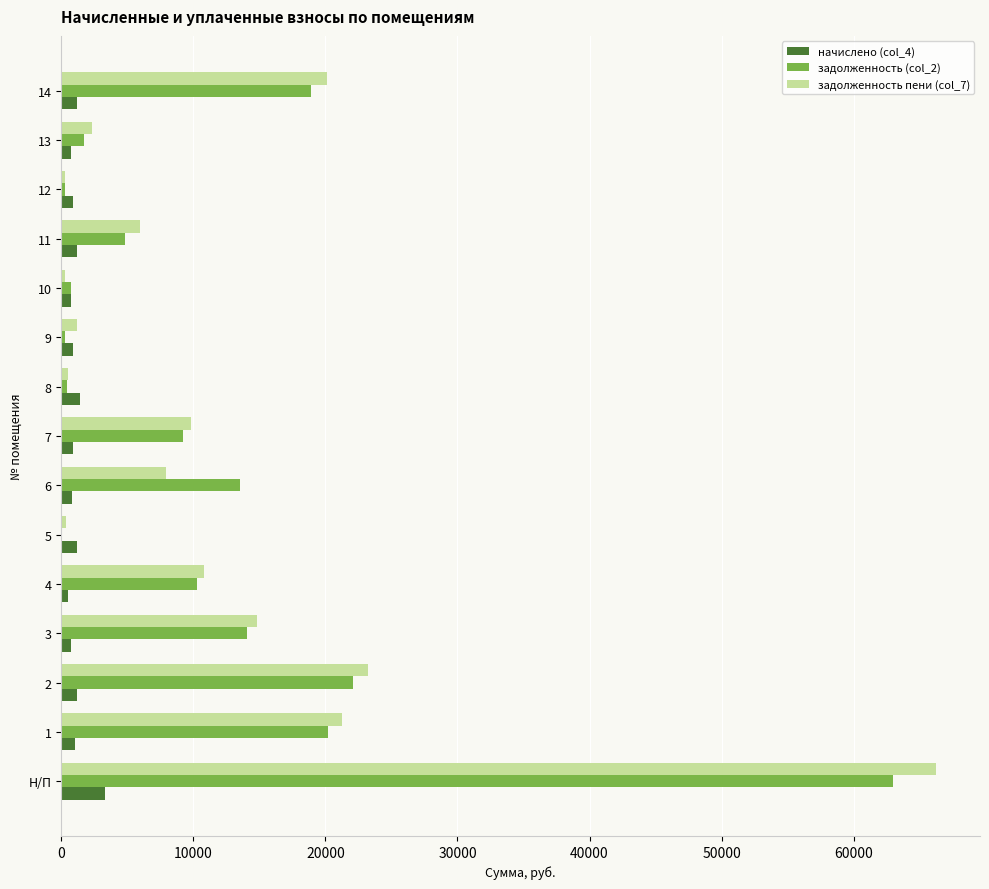

At which category does the chart reach its peak across all series?

Н/П